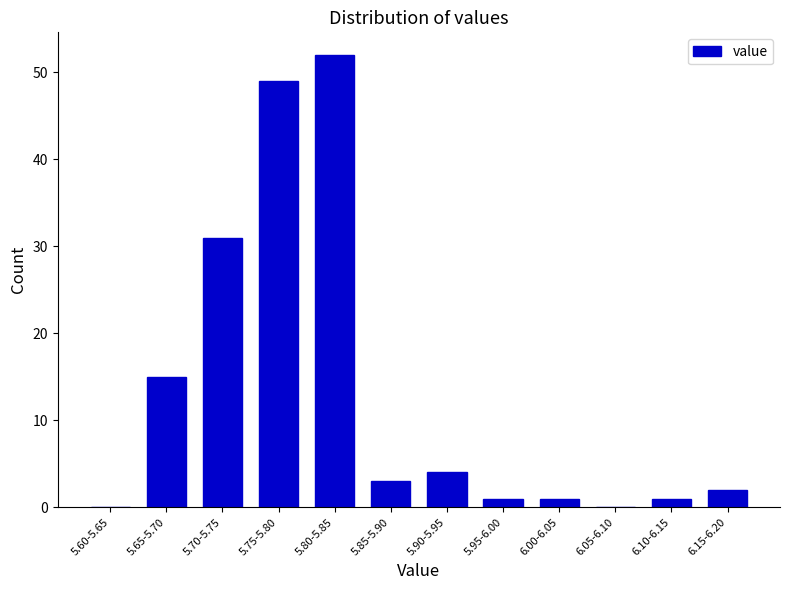

Reading left to right, transcribe all the data shown in this chart.

5.60-5.65=0	5.65-5.70=15	5.70-5.75=31	5.75-5.80=49	5.80-5.85=52	5.85-5.90=3	5.90-5.95=4	5.95-6.00=1	6.00-6.05=1	6.05-6.10=0	6.10-6.15=1	6.15-6.20=2